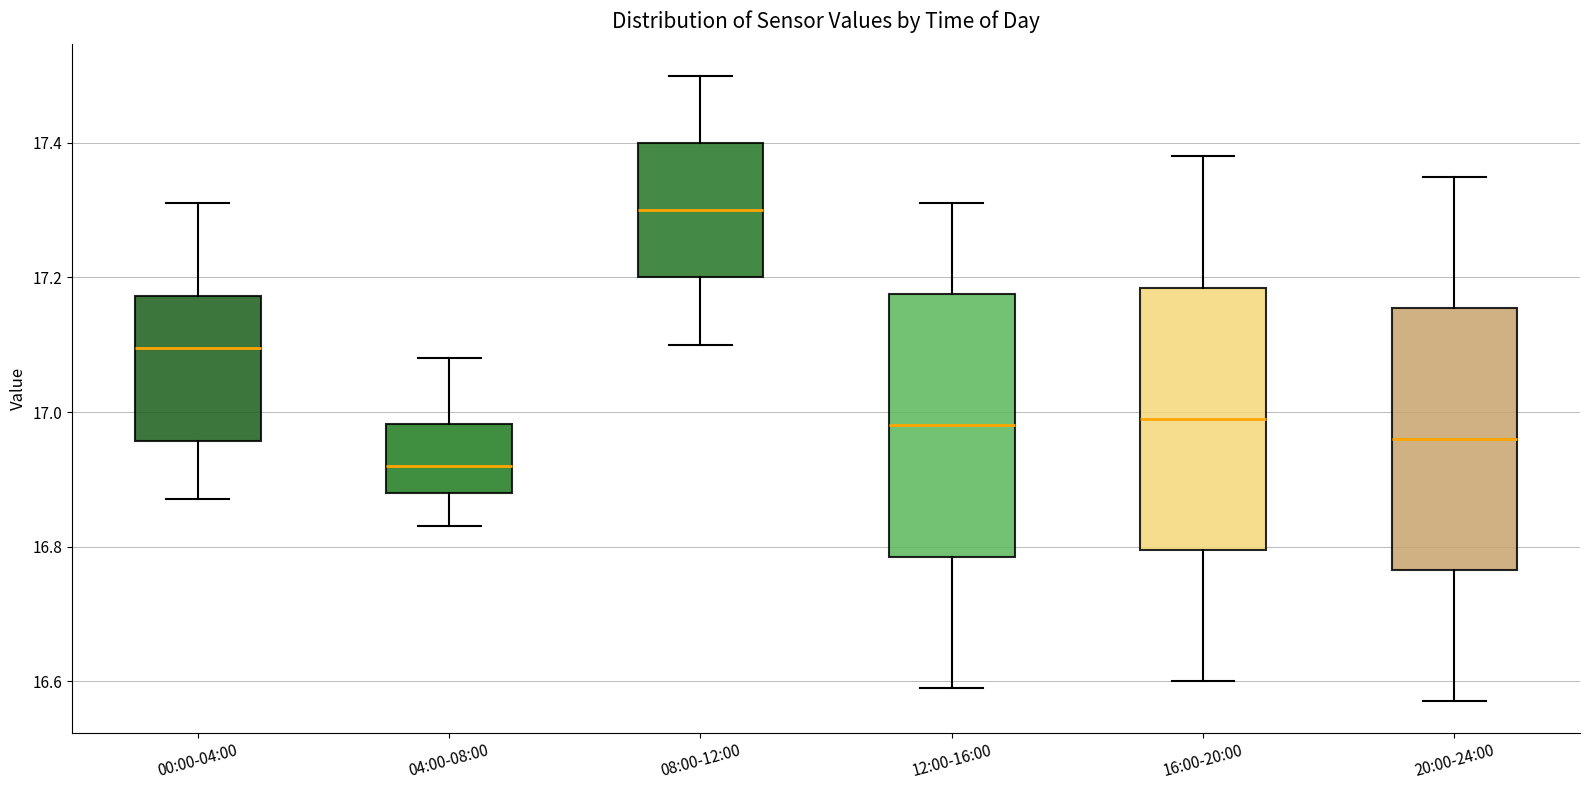

Where is the lower edge of the box for 08:00-12:00 on the y-axis? The values are not printed on the chart, so give them approximately, as read against the axis.

17.20